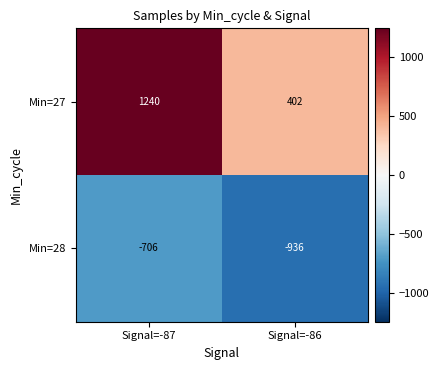

Is the value of Min=27 at Signal=-87 greater than the value of Min=28 at Signal=-87?

Yes